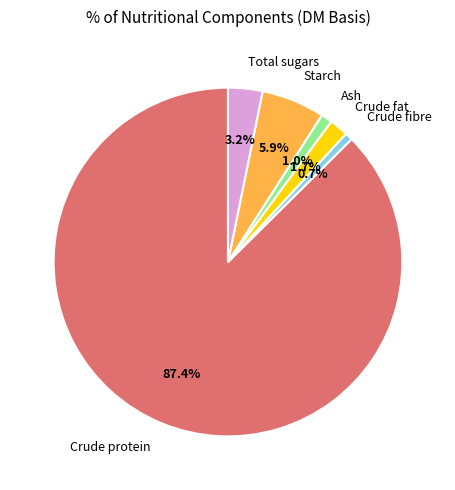

Combined, do Total sugars and Crude protein account for over 50%?

Yes